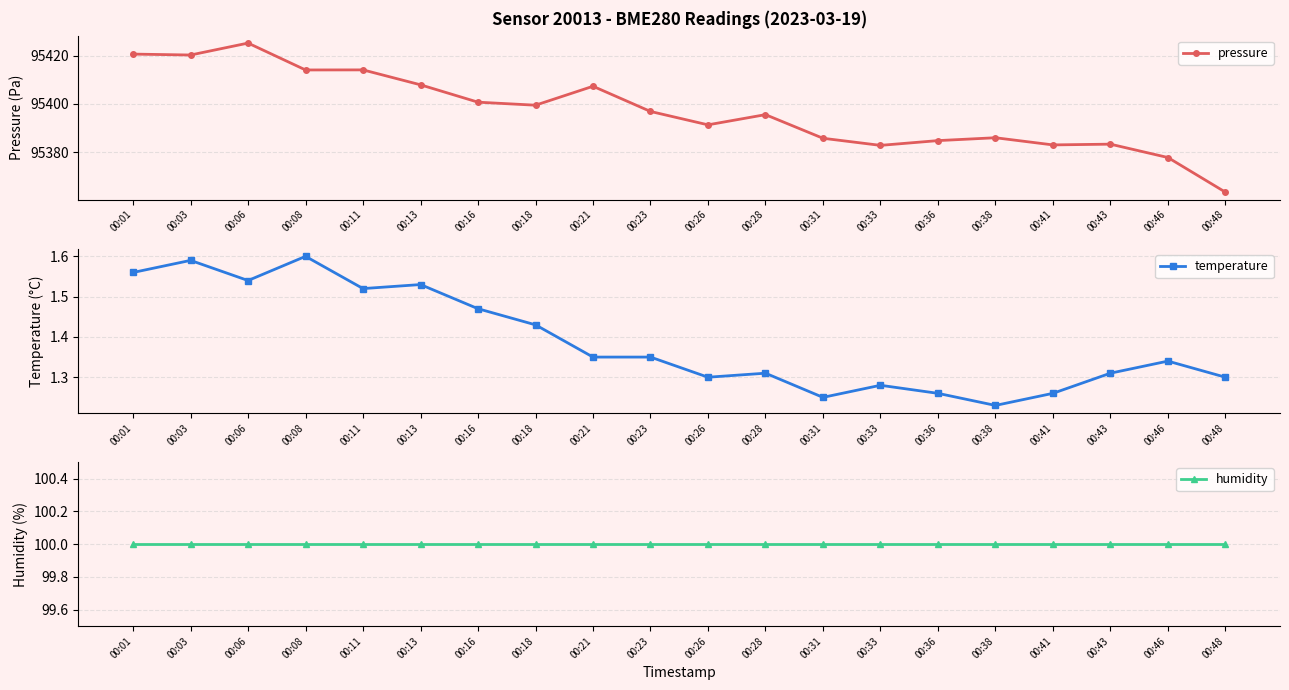

True or false: temperature and humidity cross at least once.

False